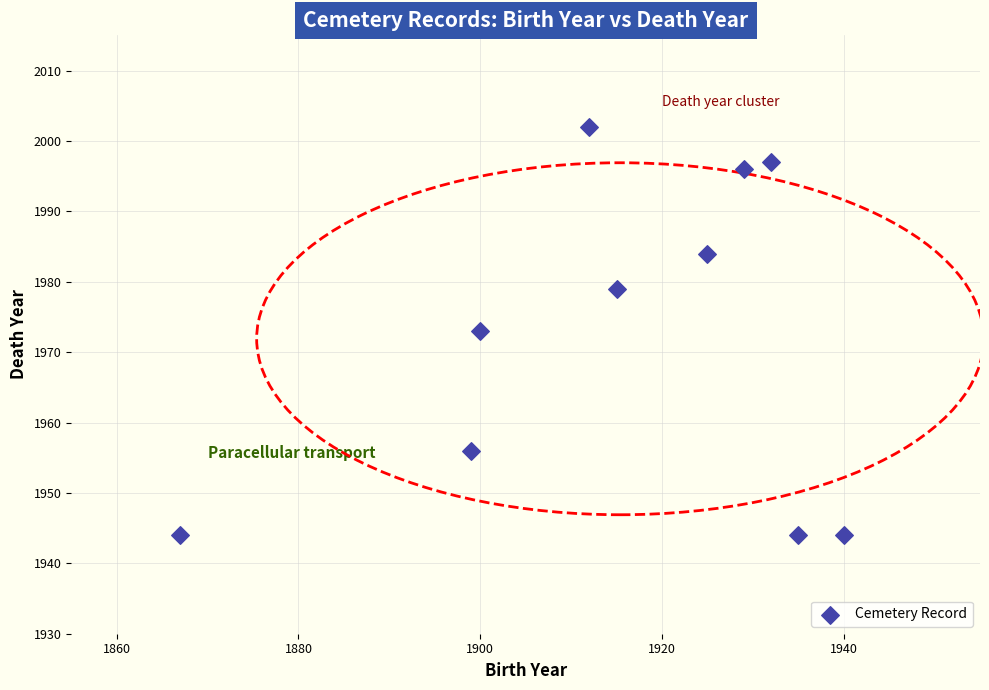

What is the range of X values (max minus min)?

73